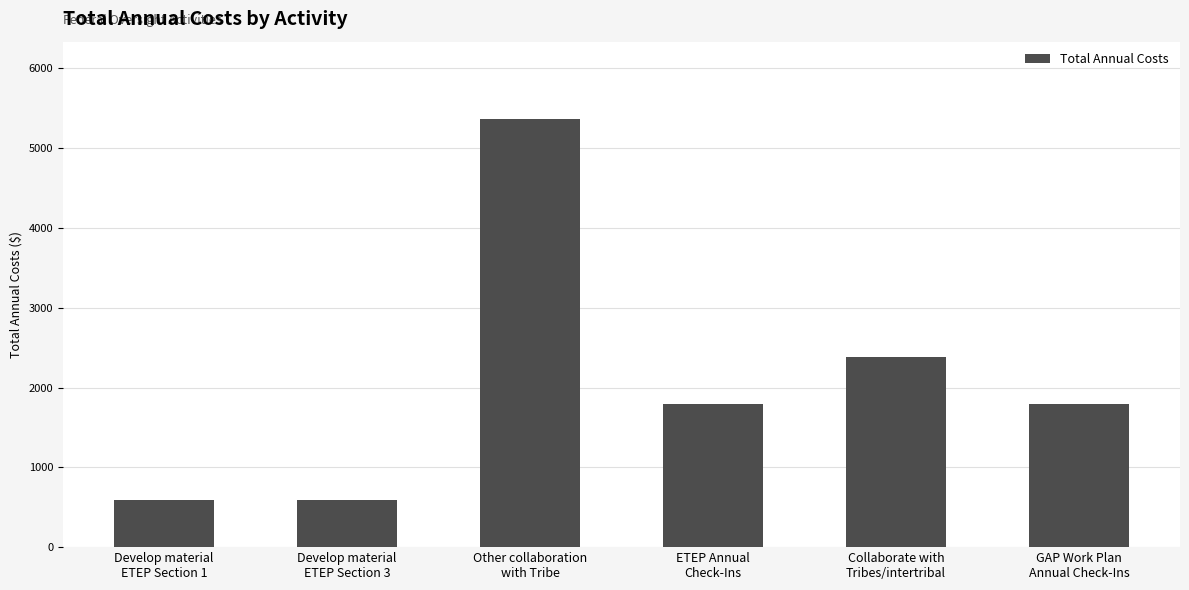

Which has a higher value, Collaborate with
Tribes/intertribal or Develop material
ETEP Section 1?

Collaborate with
Tribes/intertribal